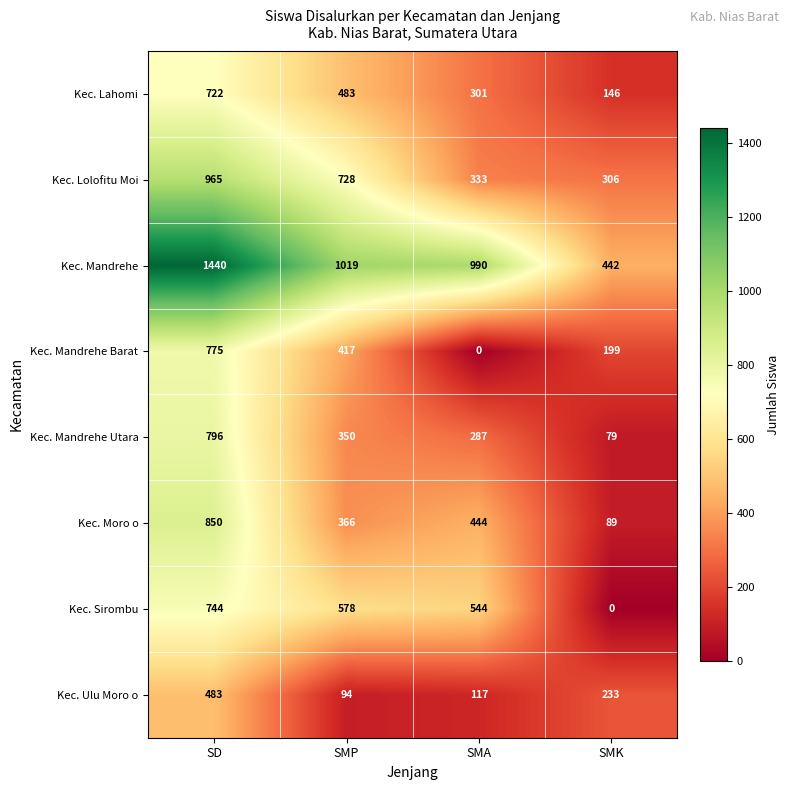

List the series in order of their peak value, highest first.

Kec. Mandrehe, Kec. Lolofitu Moi, Kec. Moro o, Kec. Mandrehe Utara, Kec. Mandrehe Barat, Kec. Sirombu, Kec. Lahomi, Kec. Ulu Moro o